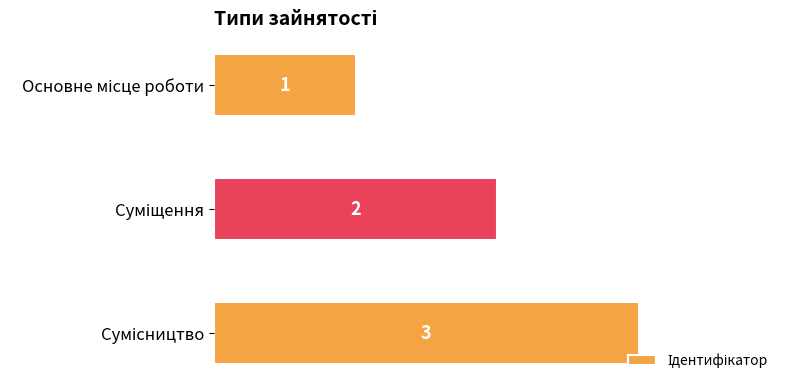

What is the sum of all values?

6